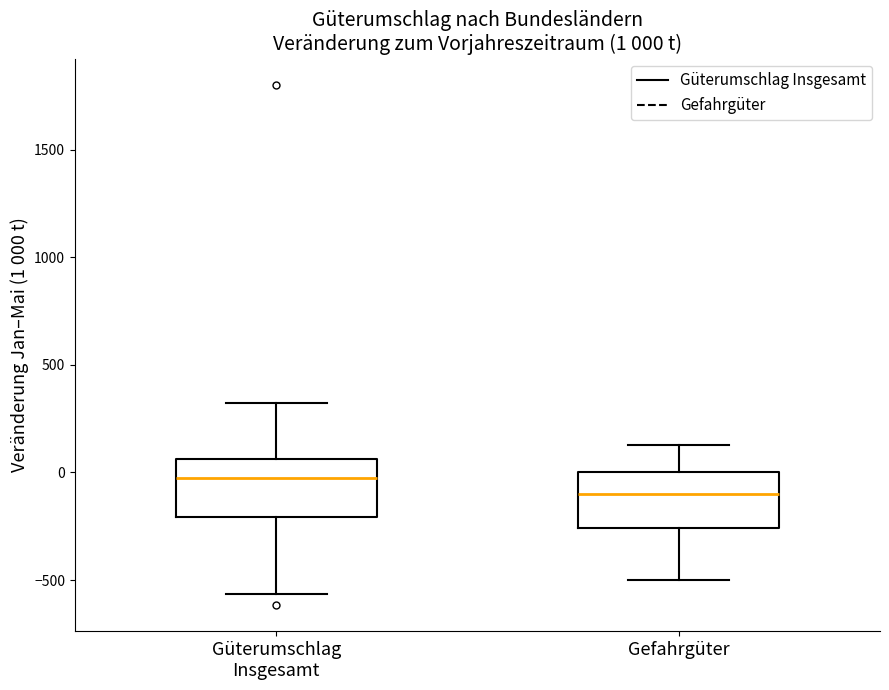

Which box has the highest median line?

Güterumschlag Insgesamt